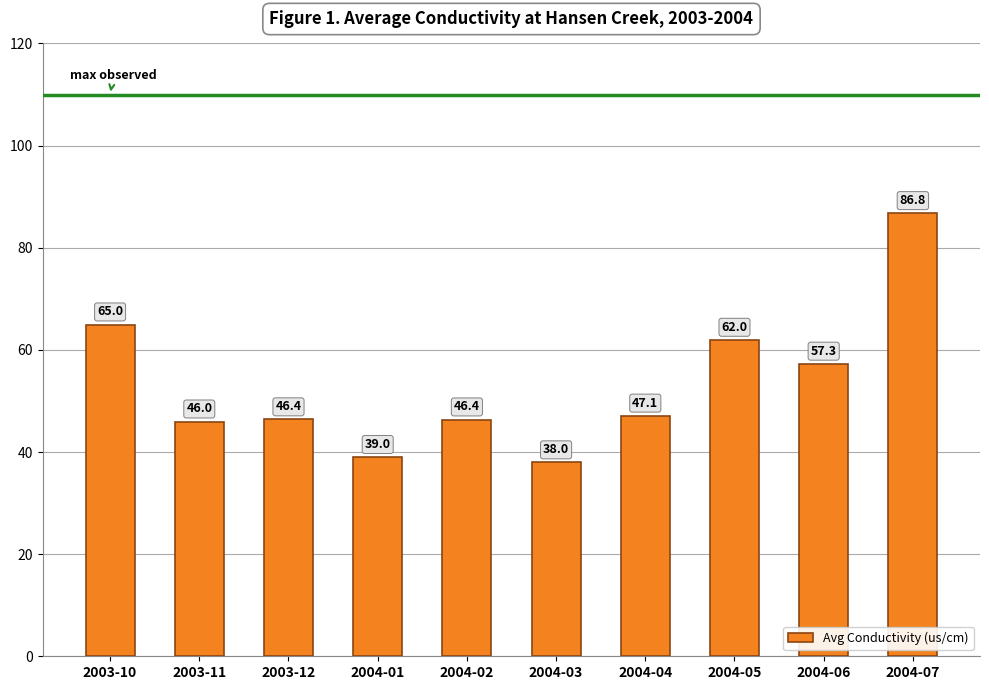

Between 2004-06 and 2004-05, which is larger?

2004-05